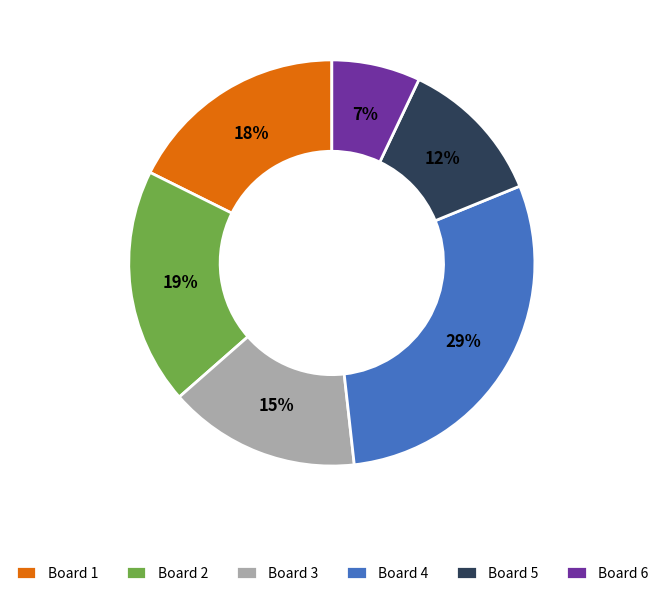

Approximately how many times larger is the value at Board 1 compared to Board 4?

0.6